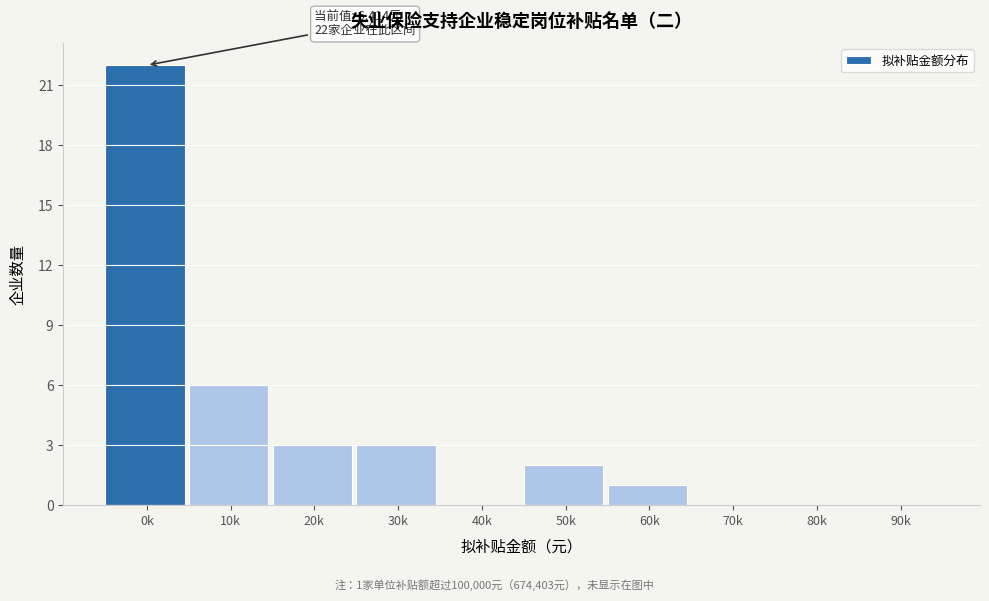

Reading right to left, extract all data points from this chart.

90k=0	80k=0	70k=0	60k=1	50k=2	40k=0	30k=3	20k=3	10k=6	0k=22